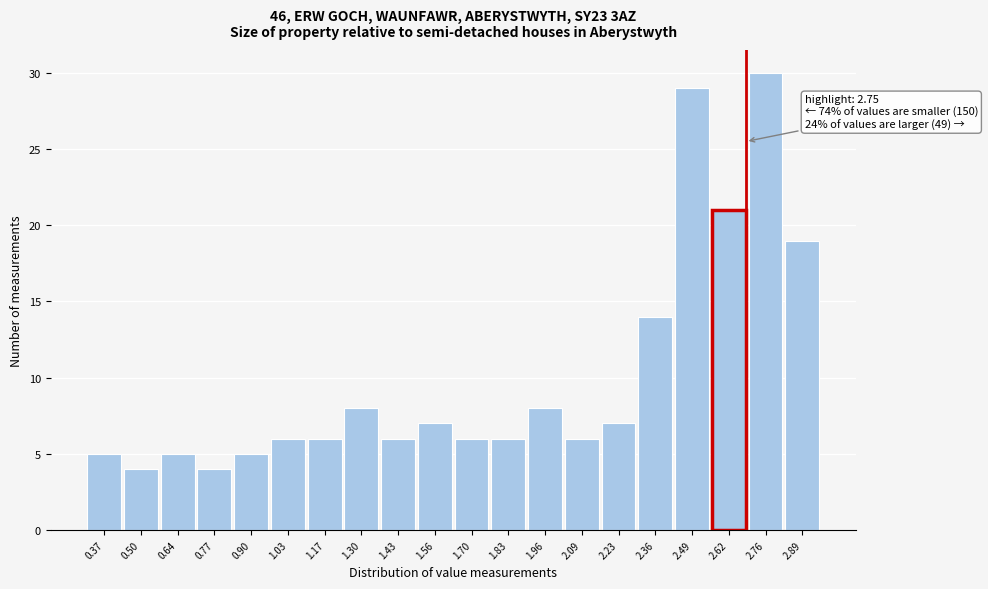

Reading left to right, transcribe all the data shown in this chart.

5	4	5	4	5	6	6	8	6	7	6	6	8	6	7	14	29	21	30	19